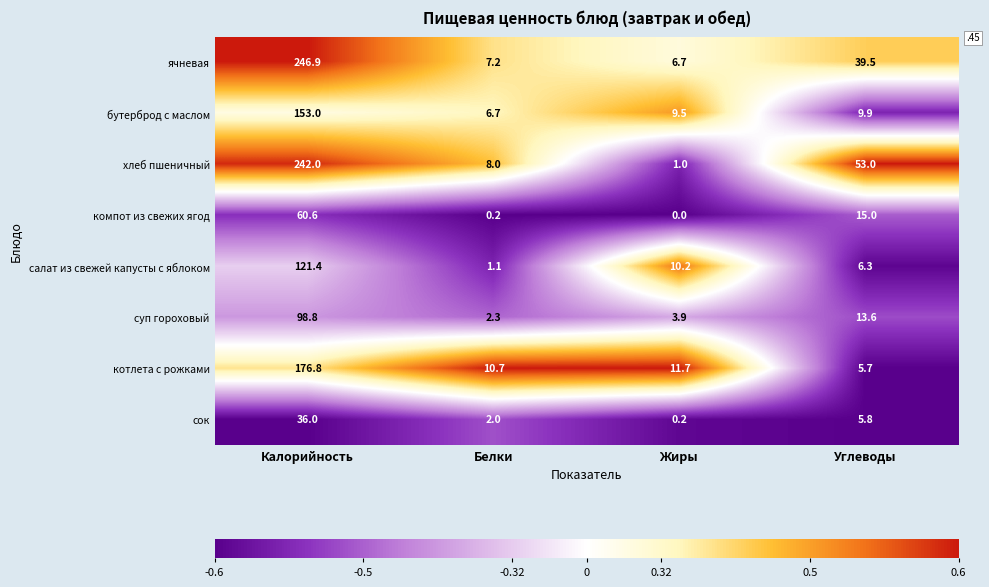

Which category has the highest value across all series?

Калорийность